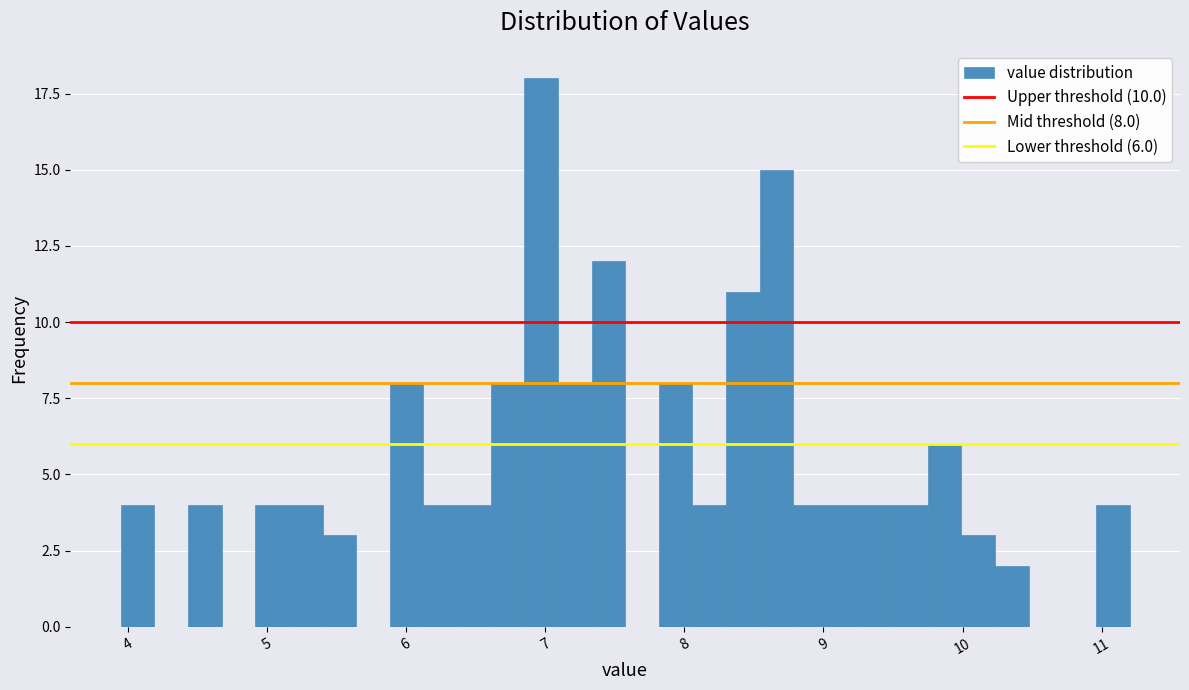

Around what value on the x-axis is the tallest bar? Give the approximate position of its centre, as read against the axis.

7.0